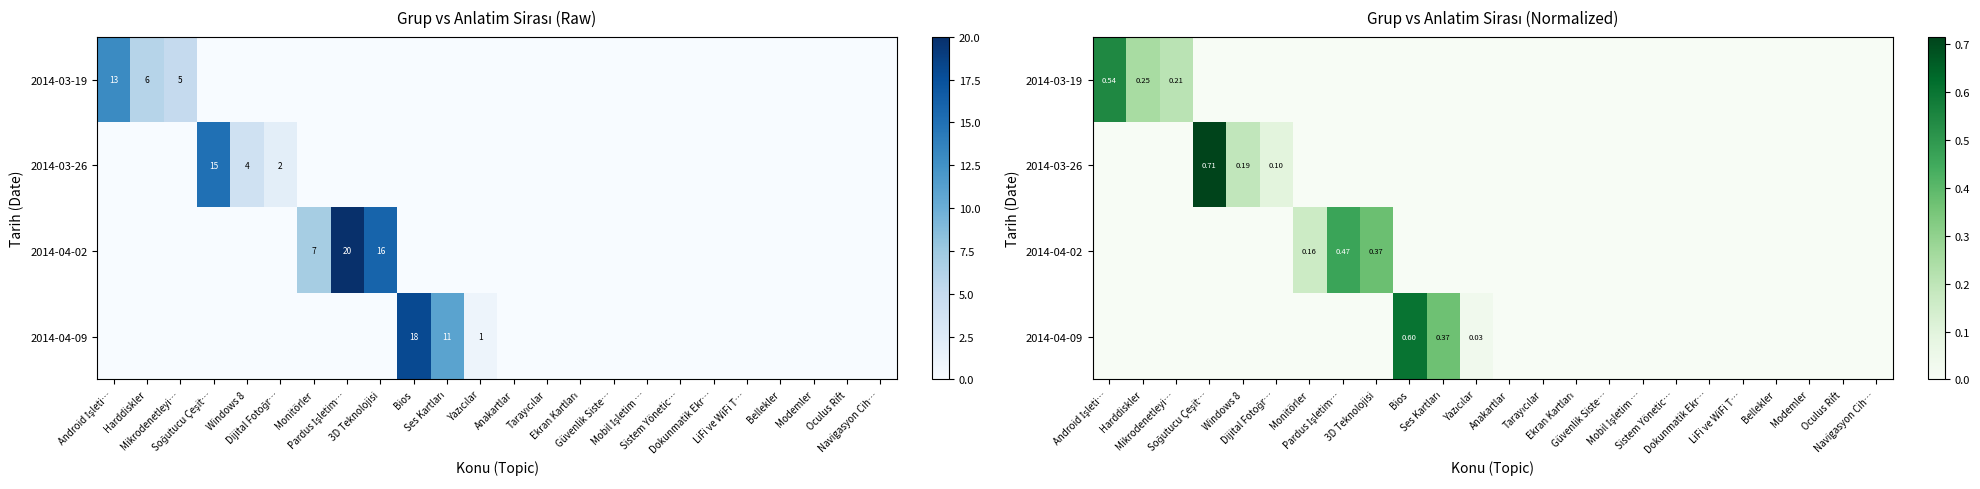

Rank the categories by 2014-03-26 value from highest to lowest.

Soğutucu Çeşit…, Windows 8, Dijital Fotoğr…, Android İşleti…, Harddiskler, Mikrodenetleyi…, Monitörler, Pardus İşletim…, 3D Teknolojisi, Bios, Ses Kartları, Yazıcılar, Anakartlar, Tarayıcılar, Ekran Kartları, Güvenlik Siste…, Mobil İşletim …, Sistem Yönetic…, Dokunmatik Ekr…, LiFi ve WiFi T…, Bellekler, Modemler, Oculus Rift, Navigasyon Cih…